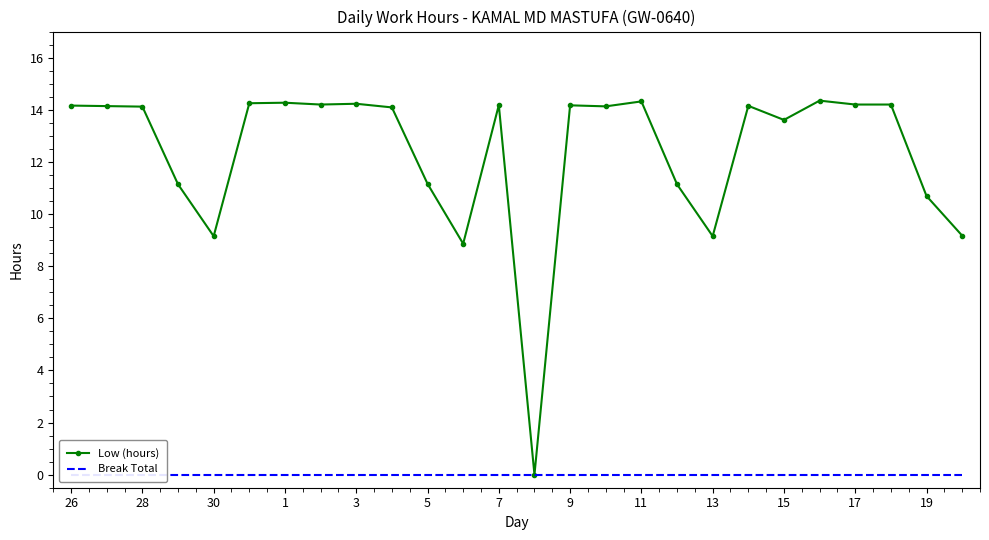

What is the value of the Low (hours) point at the 20th from the left?

14.2